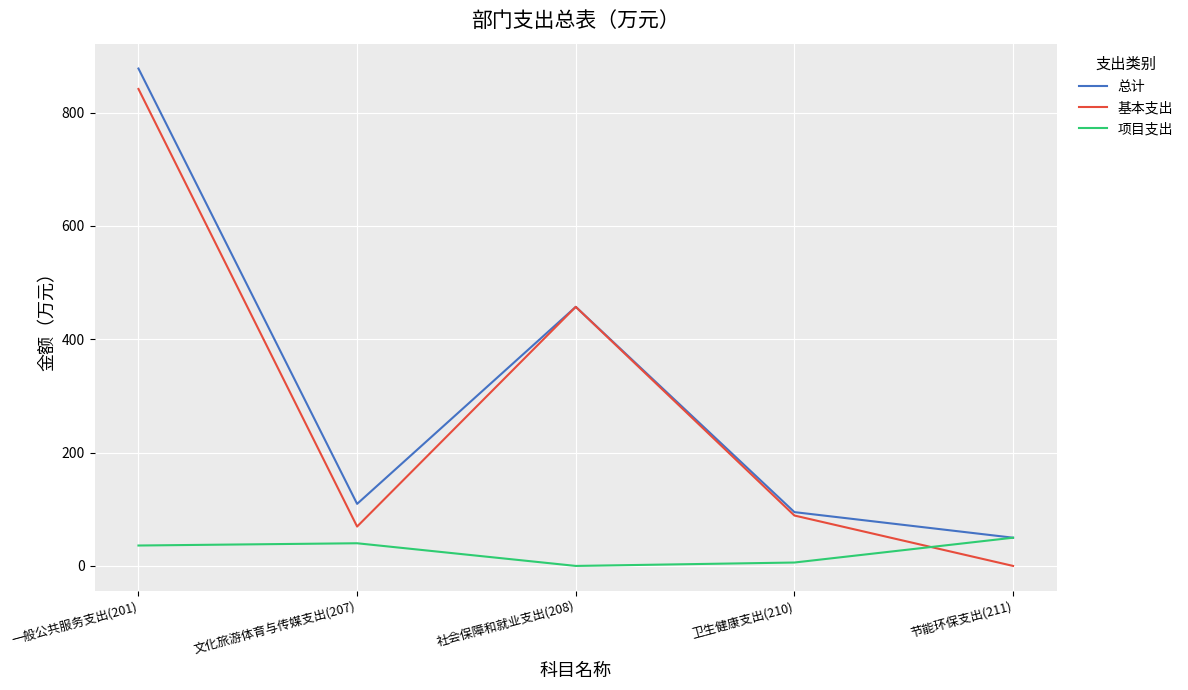

The value of 项目支出 at 社会保障和就业支出(208) is 0.0. True or false?

True